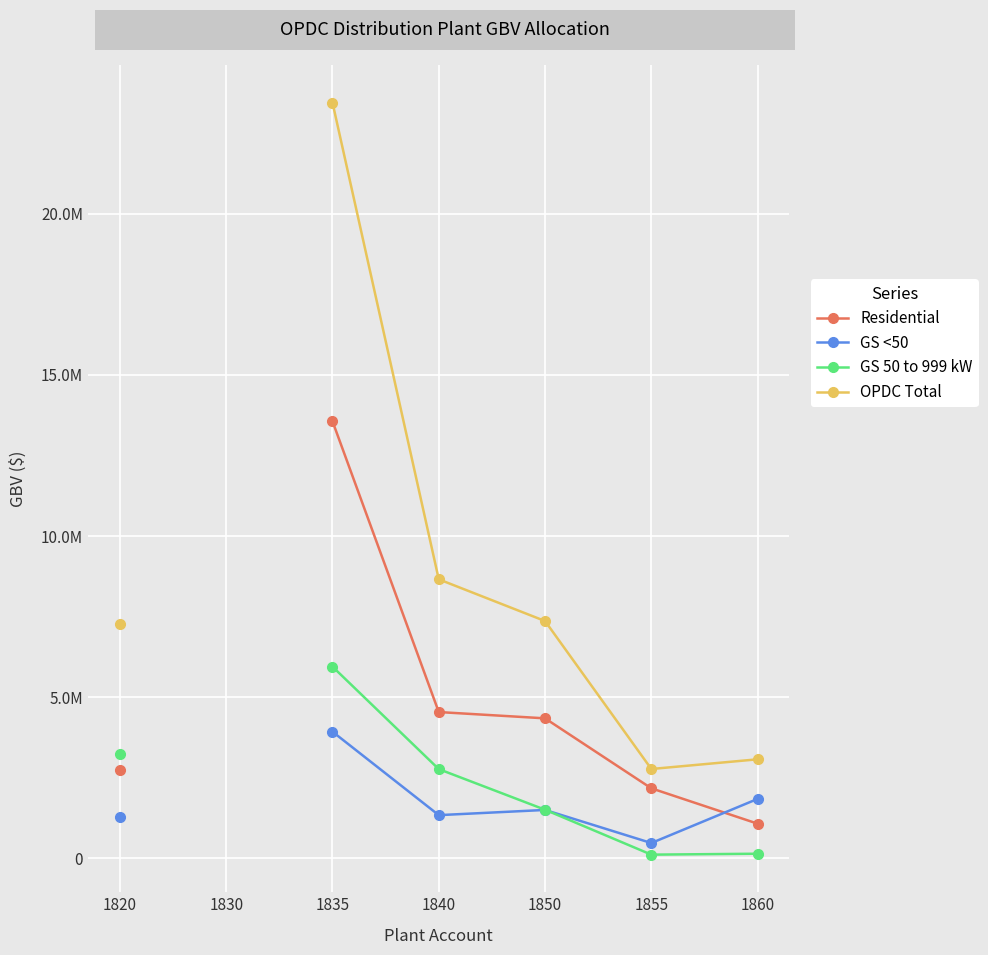

What is the value of the Residential point at the 1st from the left?

2730577.2